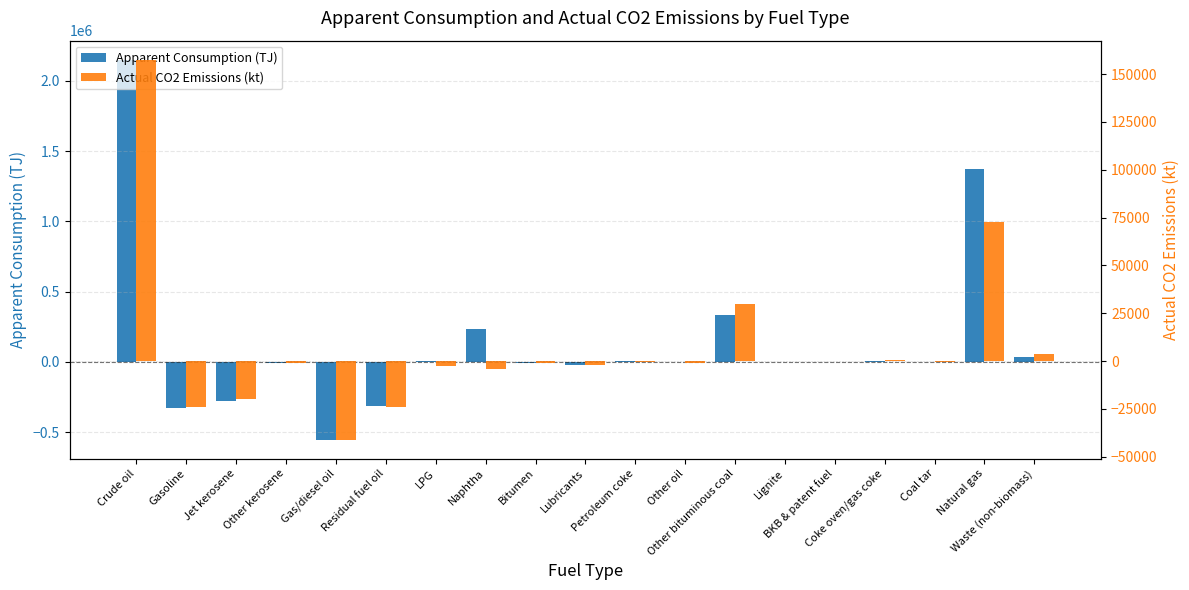

What is the maximum value shown in the chart?

2149856.1